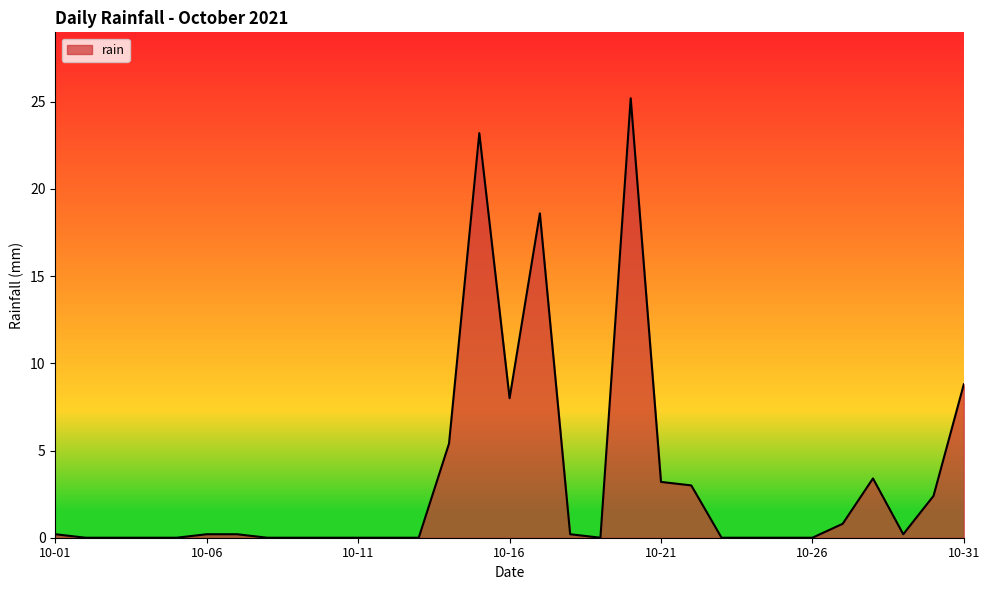

What is the maximum value shown in the chart?

25.2